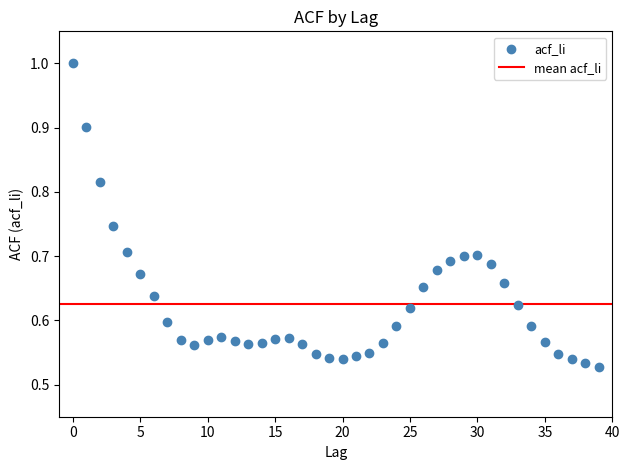

How many points are shown in the scatter plot?

40